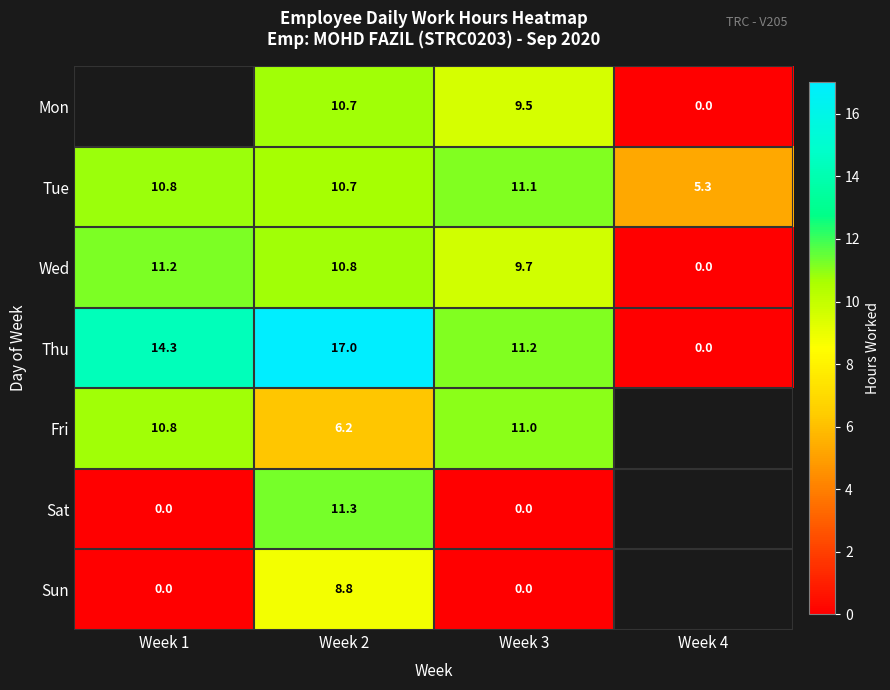

The value of Fri at Week 1 is 10.8. True or false?

True